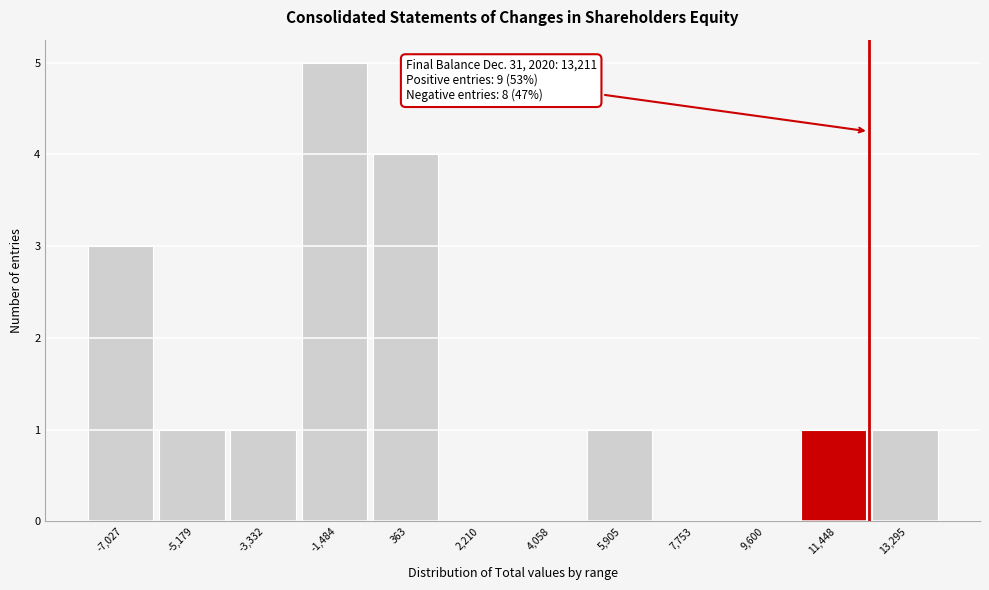

Which has a higher value, 7,753 or -7,027?

-7,027